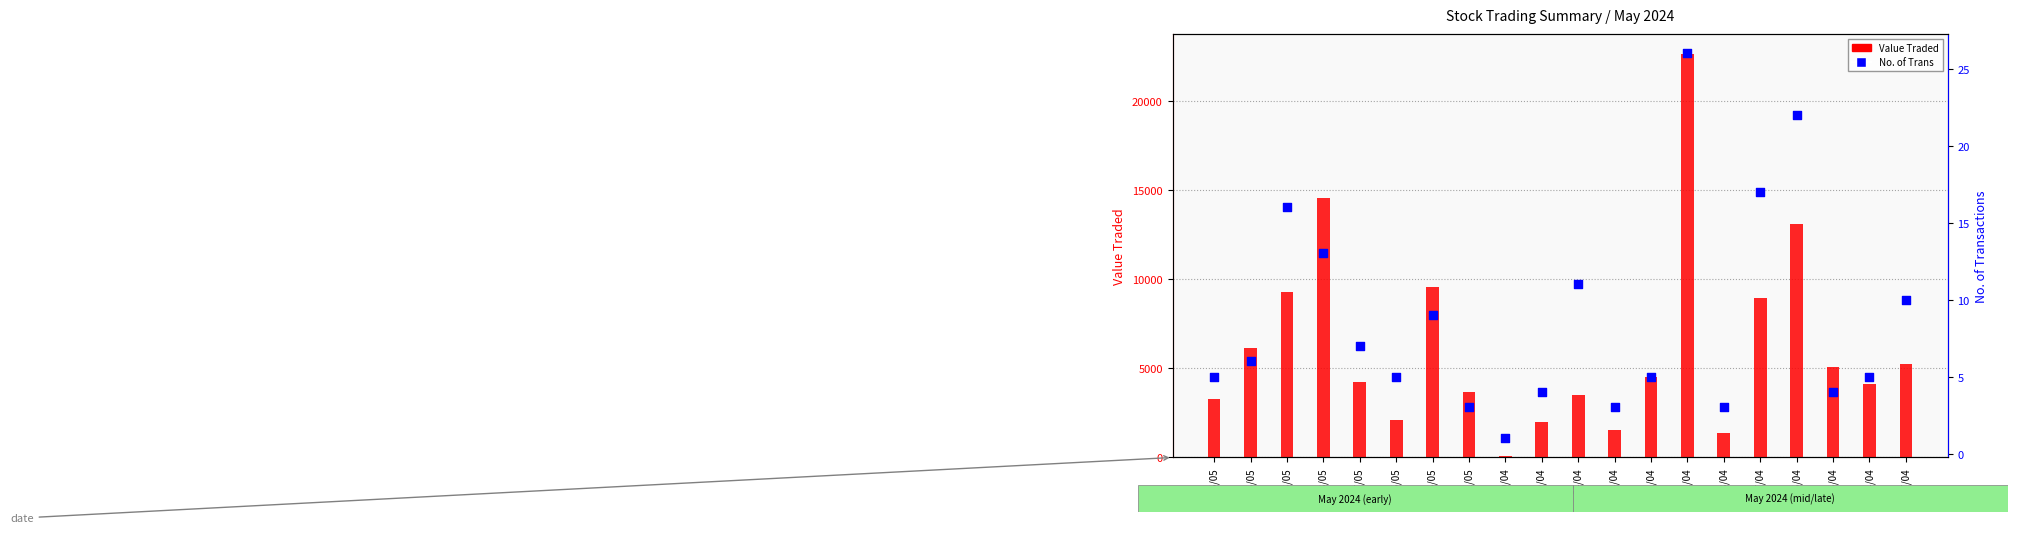

At which category is the sum across all series the highest?

21/04